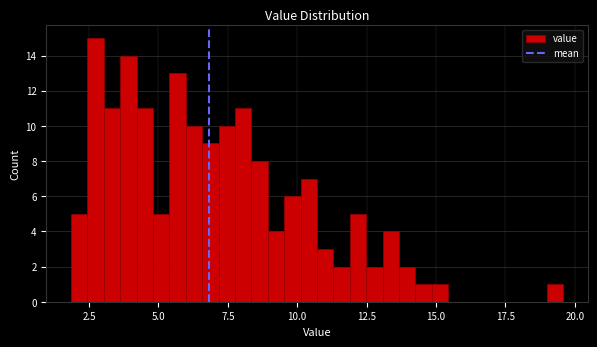

Around what value on the x-axis is the tallest bar? Give the approximate position of its centre, as read against the axis.

2.5